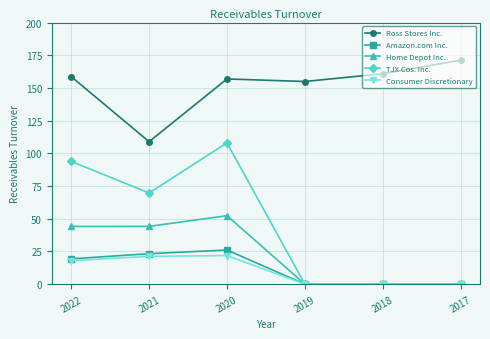

What is the maximum value shown in the chart?

171.2